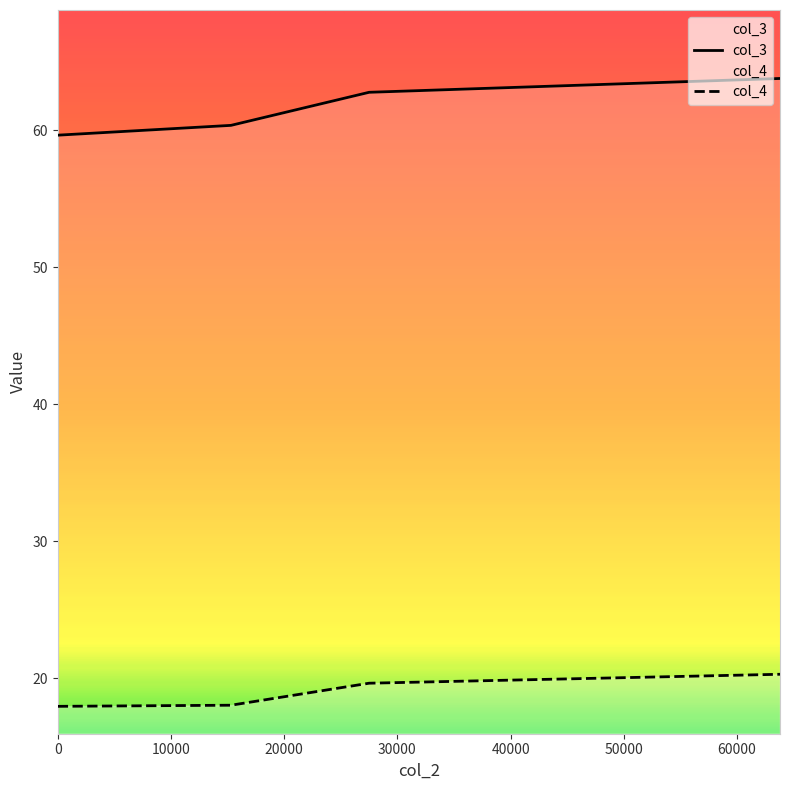

What is the difference between the maximum and minimum values in the col_3 series?

4.1